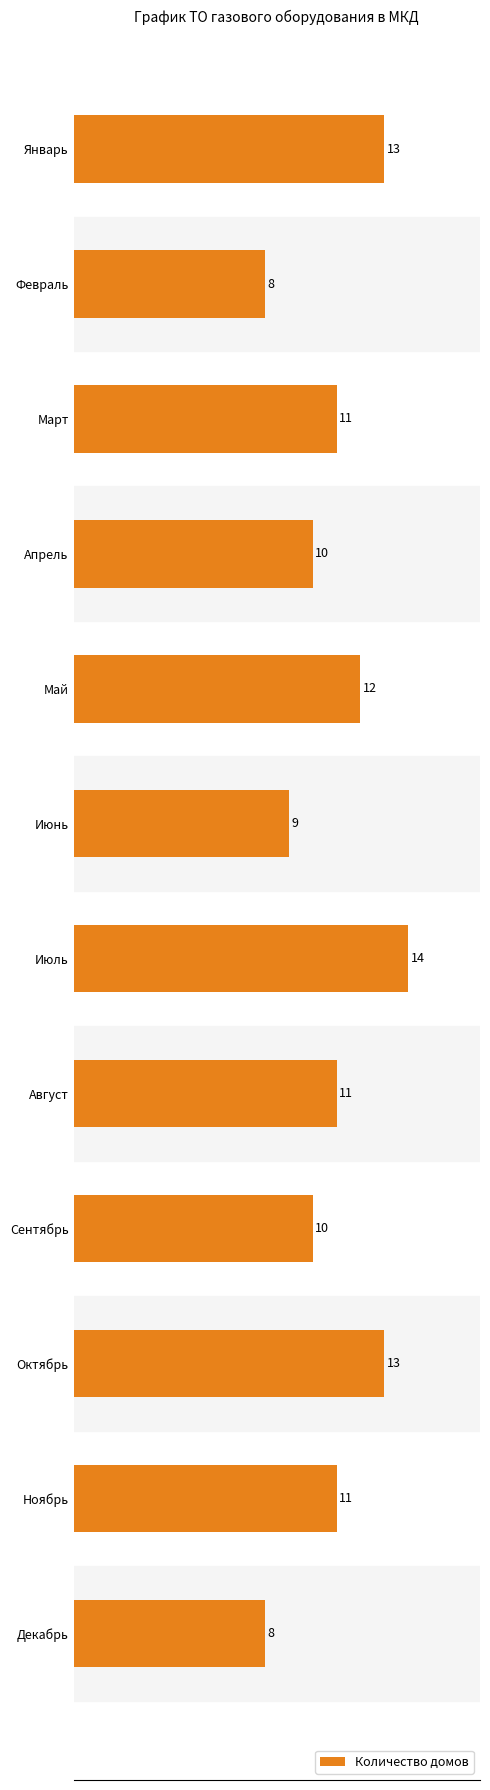

Reading top to bottom, list all the values displayed in this chart.

13	8	11	10	12	9	14	11	10	13	11	8